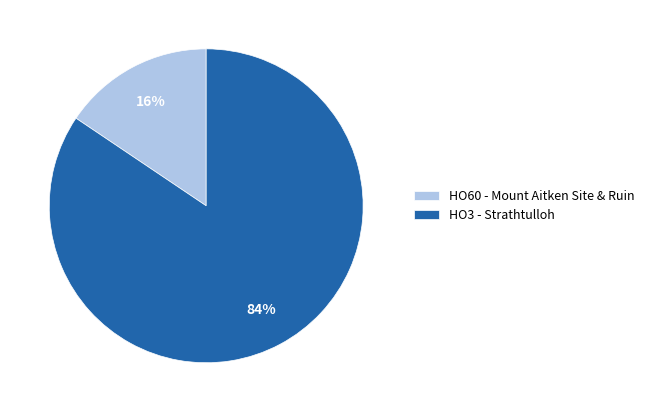

To the nearest percent, what portion does HO3 - Strathtulloh represent?

84%